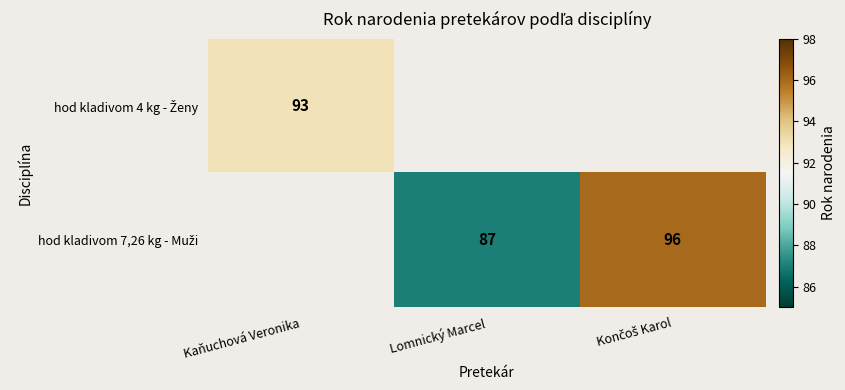

At how many categories does at least one series exceed 95?

1